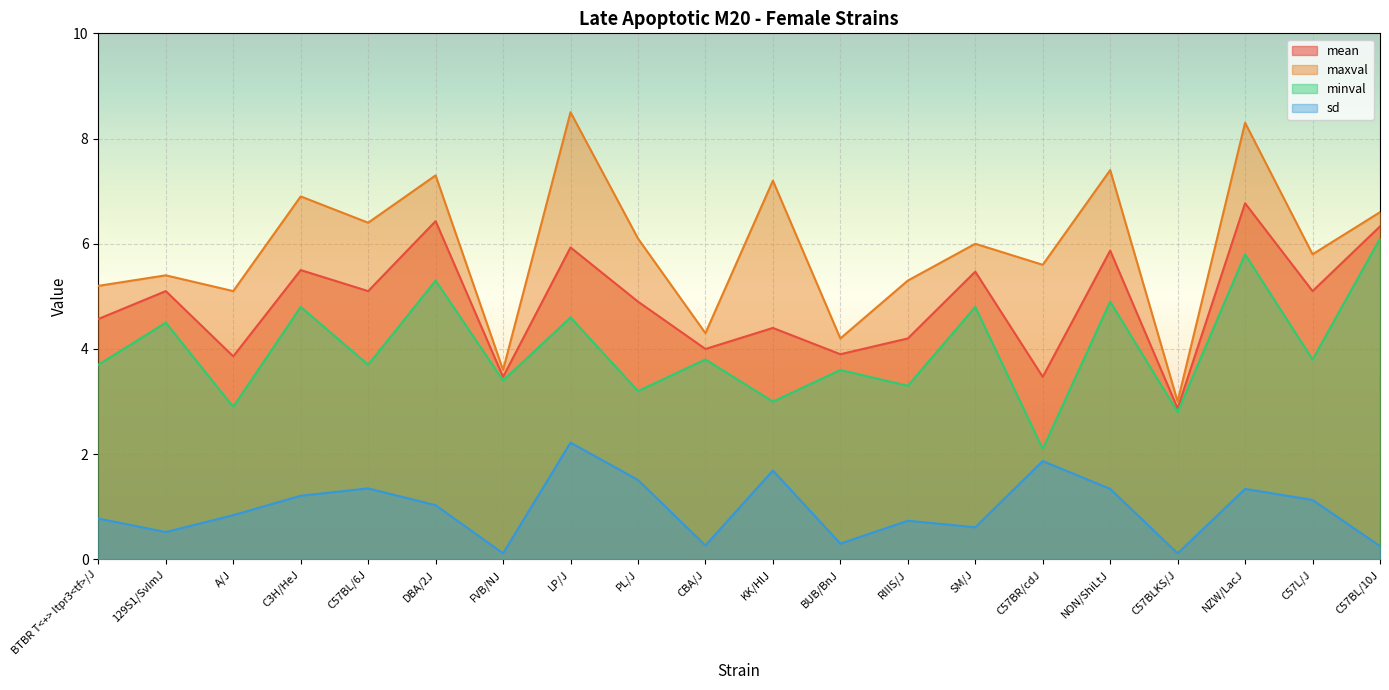

At which label is sd closest to 1?

DBA/2J